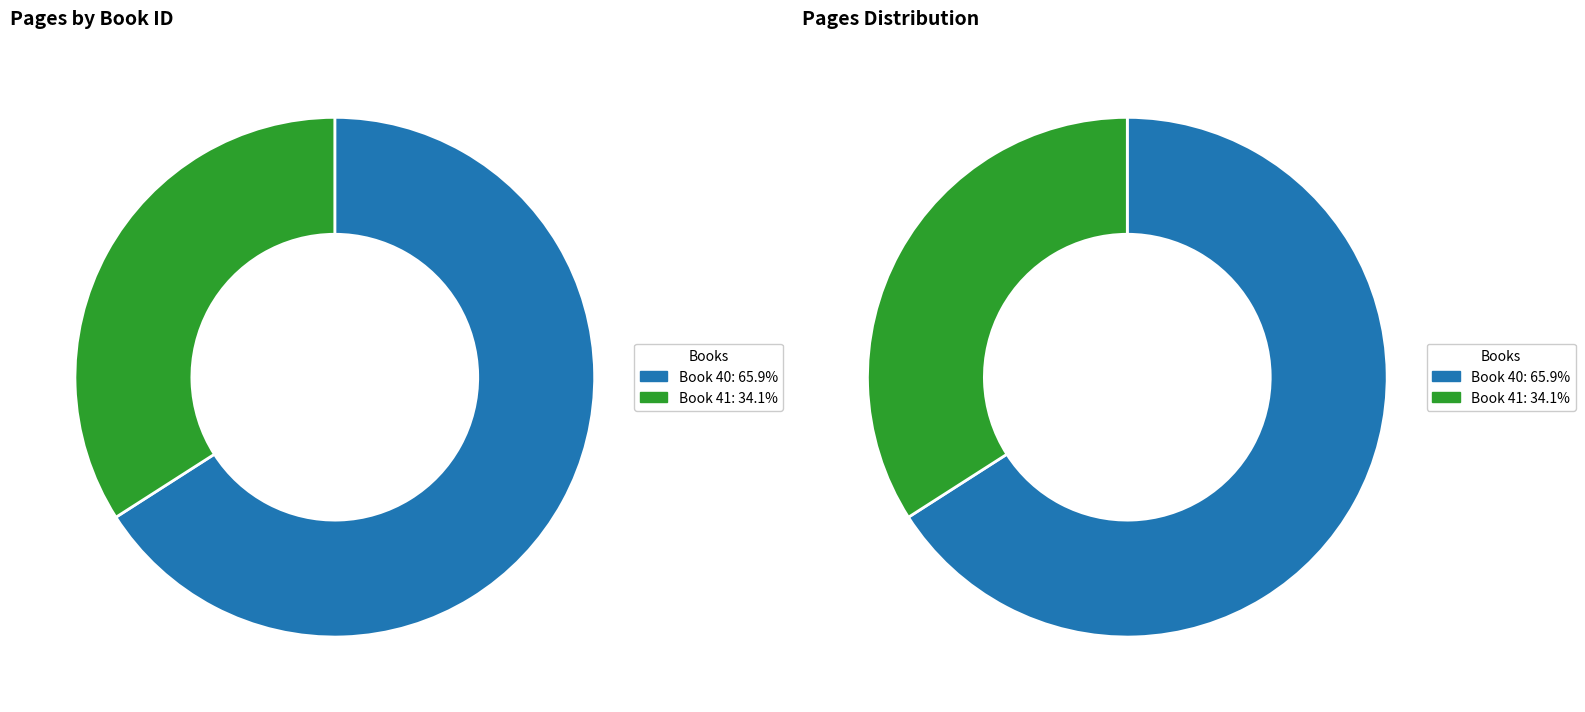

Which slice is the largest?

40